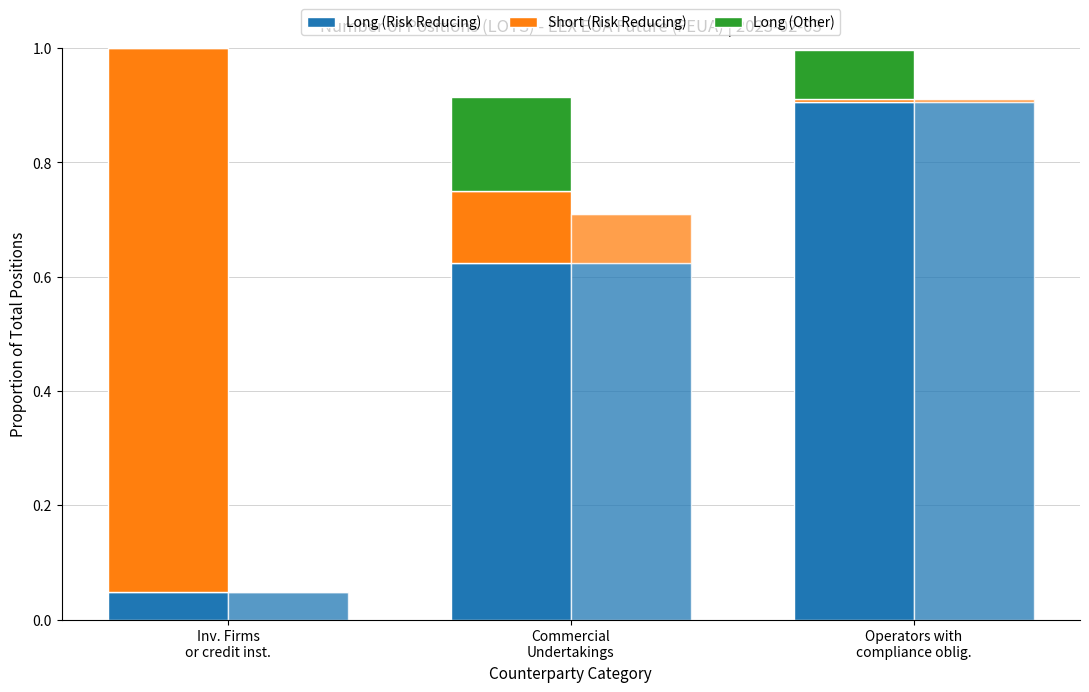

At which category does the chart reach its minimum across all series?

Inv. Firms
or credit inst.